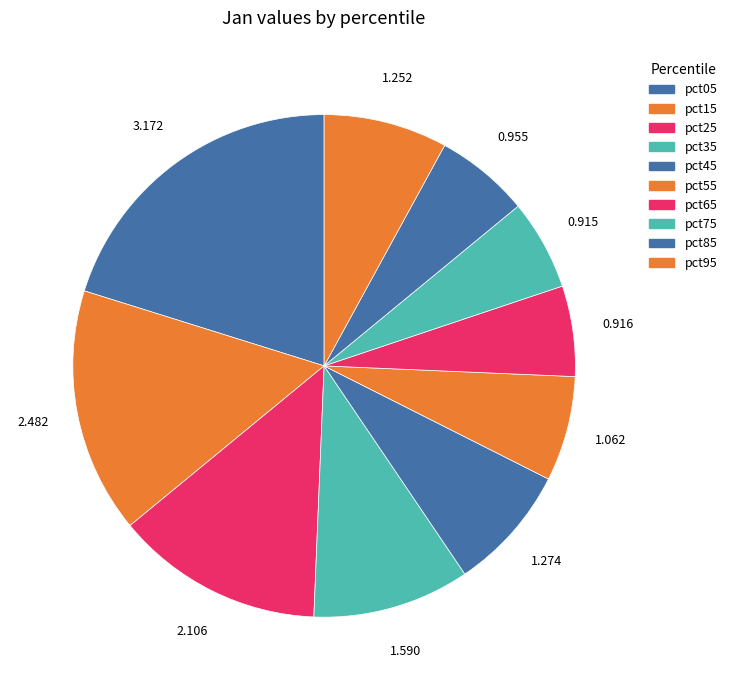

To the nearest percent, what percentage of the pie is pct85?

6%